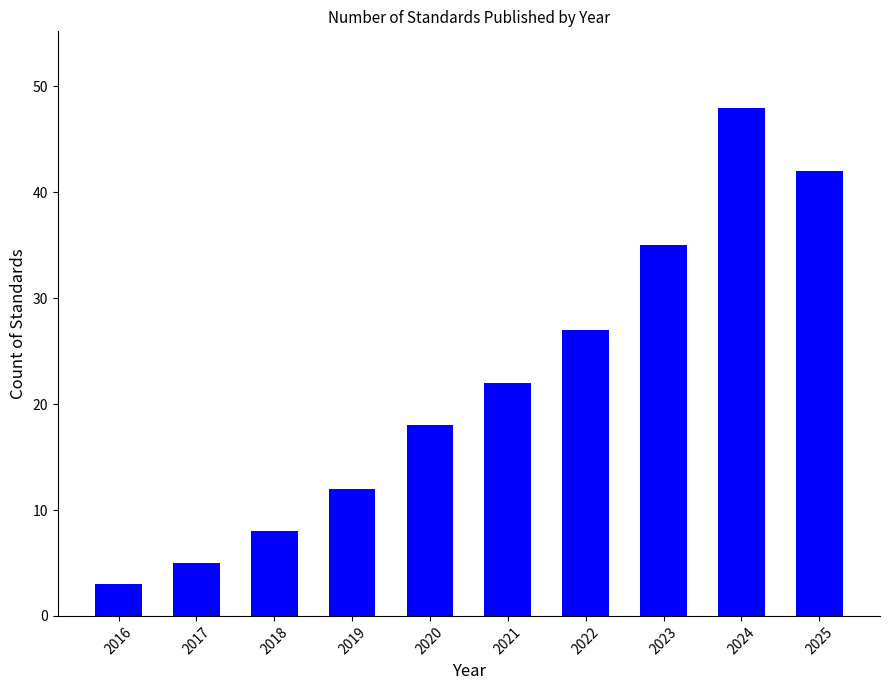

What is the value of the 9th bar from the left?

48